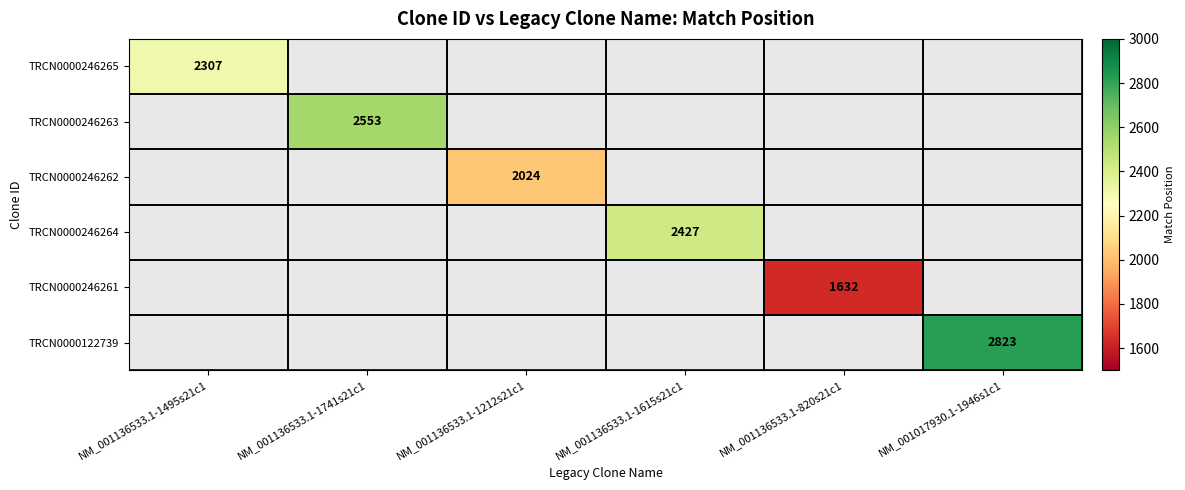

Is it true that TRCN0000246262 equals 821 at NM_001136533.1-1212s21c1?

False